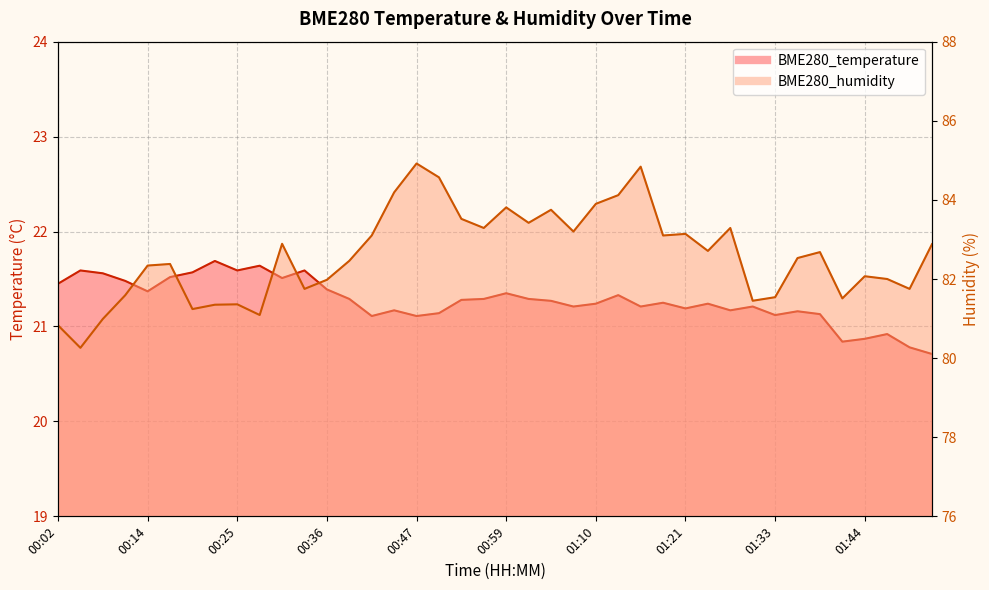

What is the label of the 37th point from the left?

01:44